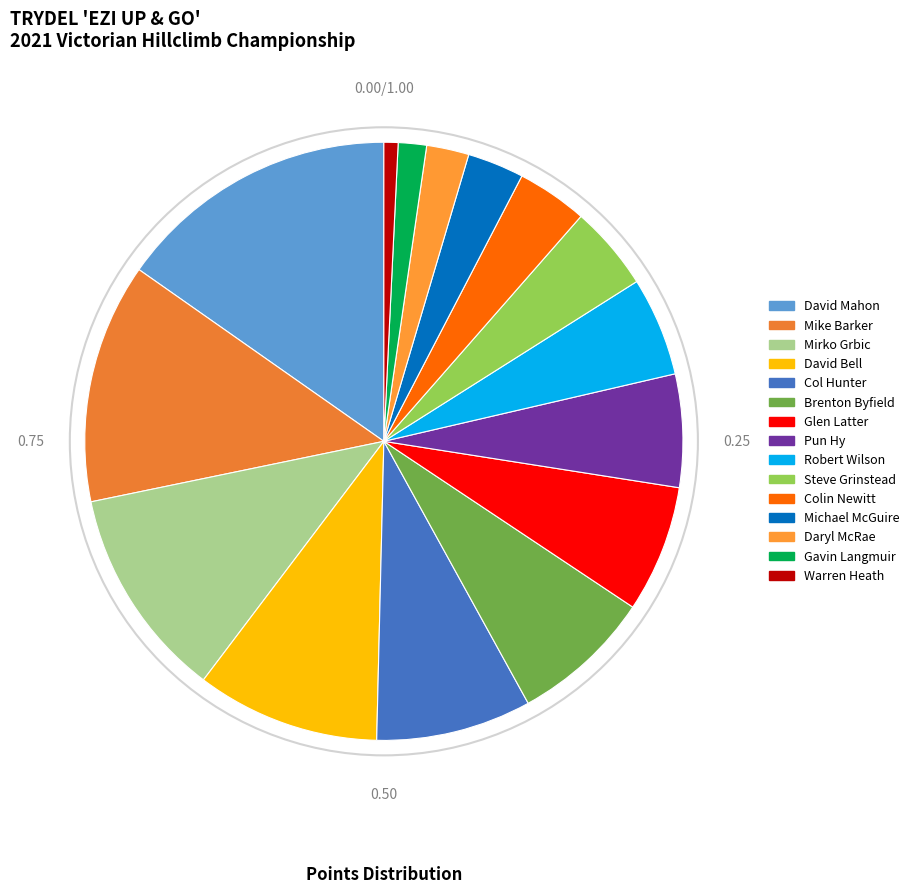

How many slices are in this pie chart?

15